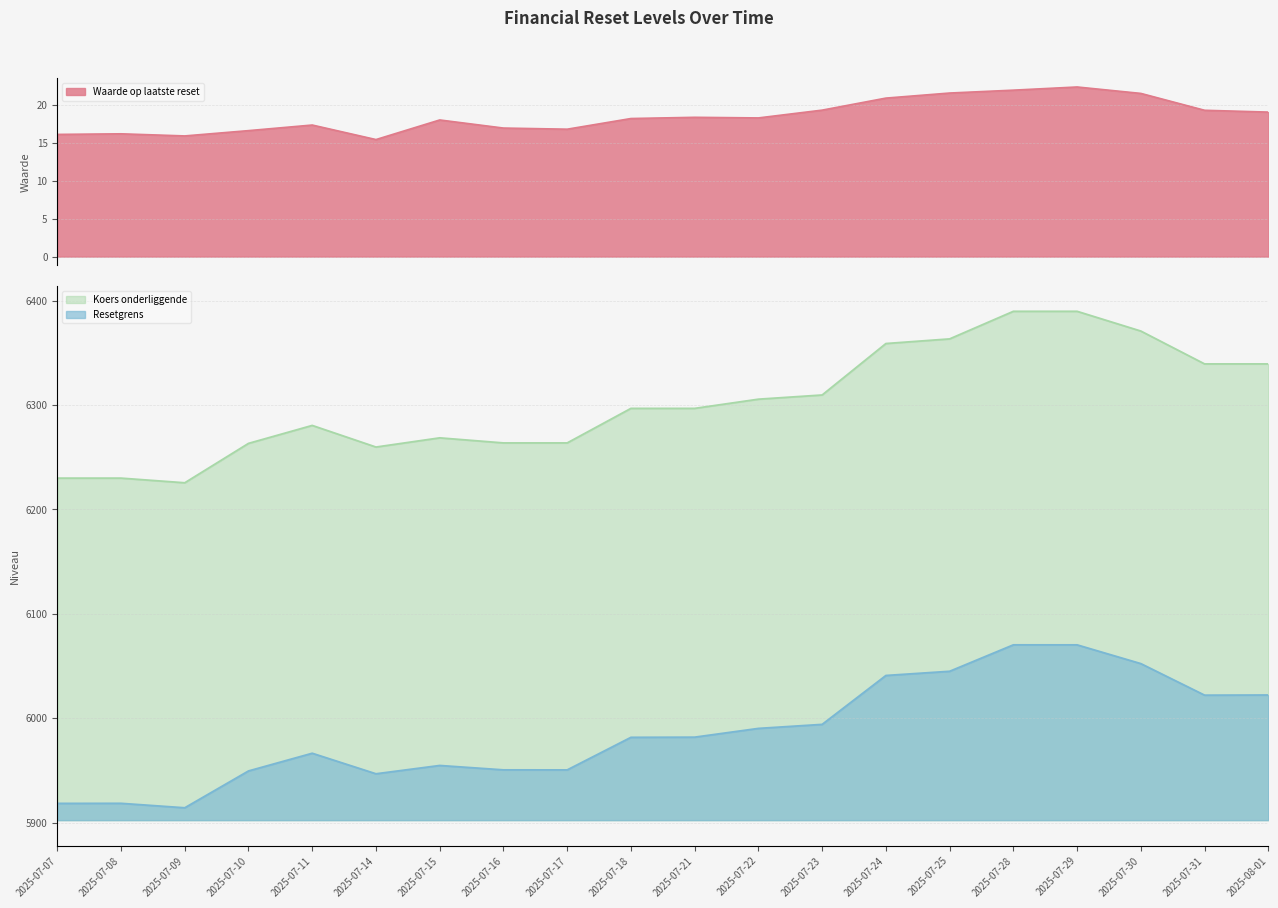

Rank the categories by Waarde op laatste reset value from highest to lowest.

2025-07-29, 2025-07-28, 2025-07-25, 2025-07-30, 2025-07-24, 2025-07-23, 2025-07-31, 2025-08-01, 2025-07-21, 2025-07-22, 2025-07-18, 2025-07-15, 2025-07-11, 2025-07-16, 2025-07-17, 2025-07-10, 2025-07-08, 2025-07-07, 2025-07-09, 2025-07-14